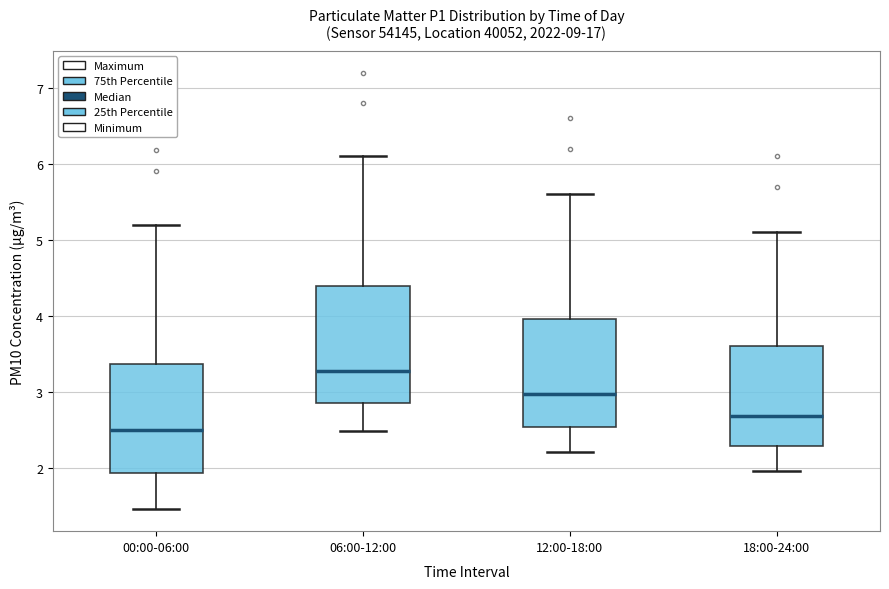

Reading left to right, transcribe this box plot: for each box, give where its median line is, the range the box spans, and where its two whiskers end, as read against the y-axis. The values are not printed on the chart, so give them approximately, as read against the axis.

00:00-06:00: median 2.5, box 1.9 to 3.4, whiskers 1.5 to 5.2
06:00-12:00: median 3.3, box 2.9 to 4.4, whiskers 2.5 to 6.1
12:00-18:00: median 3.0, box 2.5 to 4.0, whiskers 2.2 to 5.6
18:00-24:00: median 2.7, box 2.3 to 3.6, whiskers 2.0 to 5.1